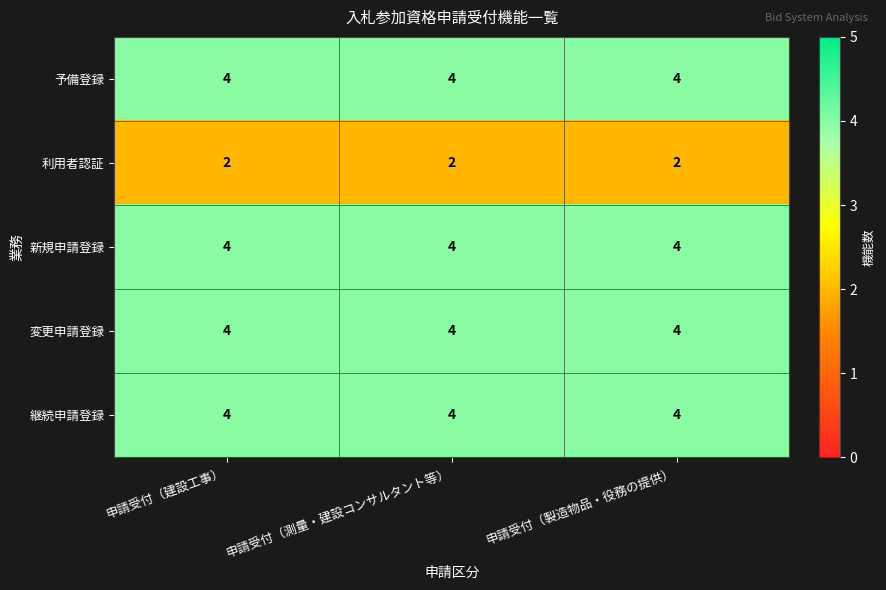

Read the 変更申請登録 value at 申請受付（測量・建設コンサルタント等）.

4